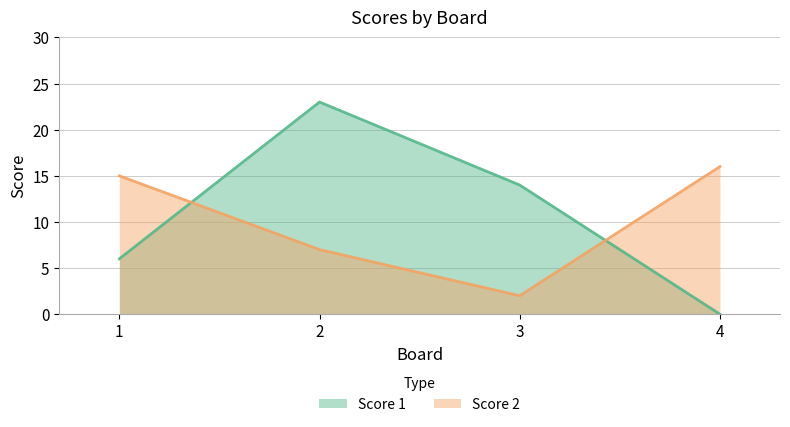

True or false: Score 1 and Score 2 cross at least once.

True